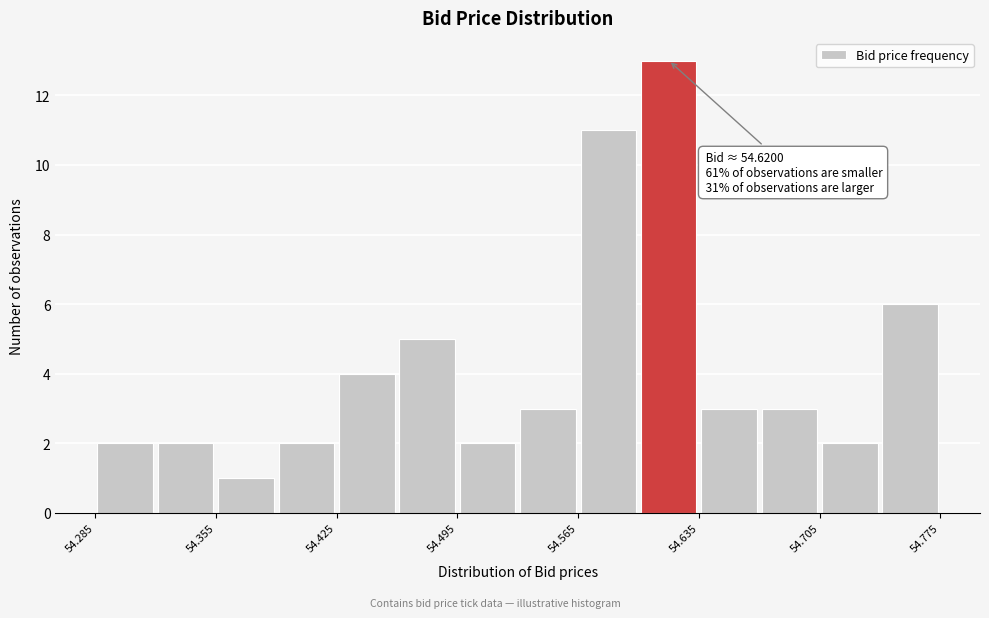

Around what value on the x-axis is the tallest bar? Give the approximate position of its centre, as read against the axis.

54.62